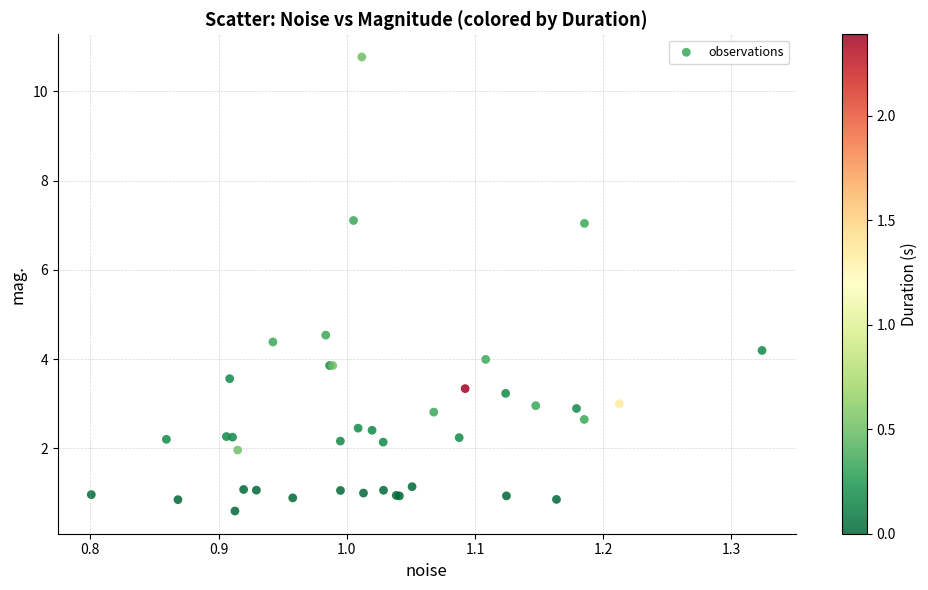

What Y value in the scatter plot is closest to 5?

4.5